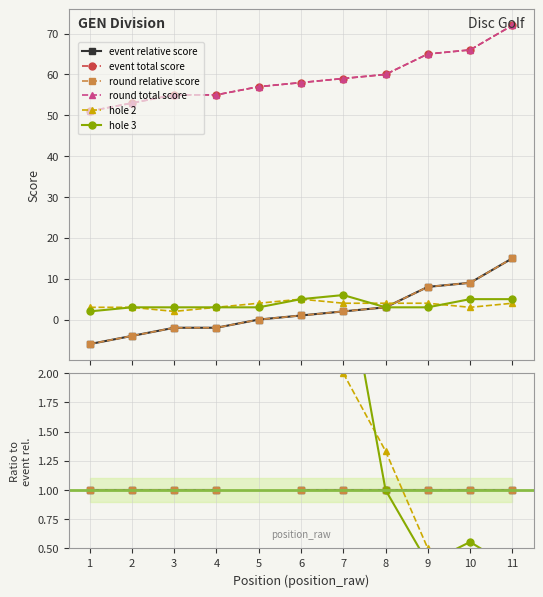

What is the value of the hole_3 point at the 11th from the left?

5